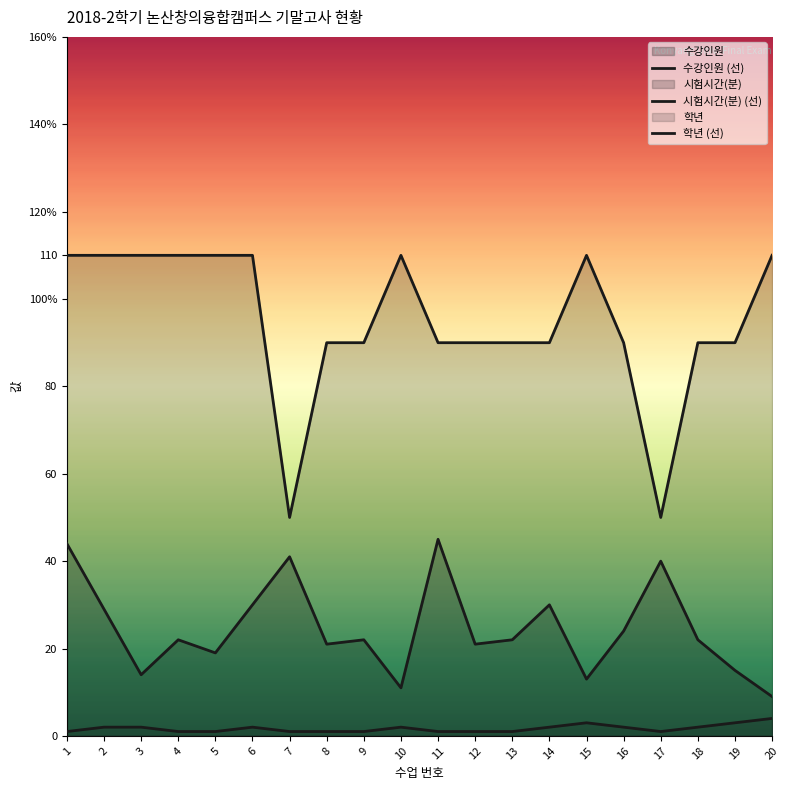

Which category has the highest value in the 학년 (선) series?

20